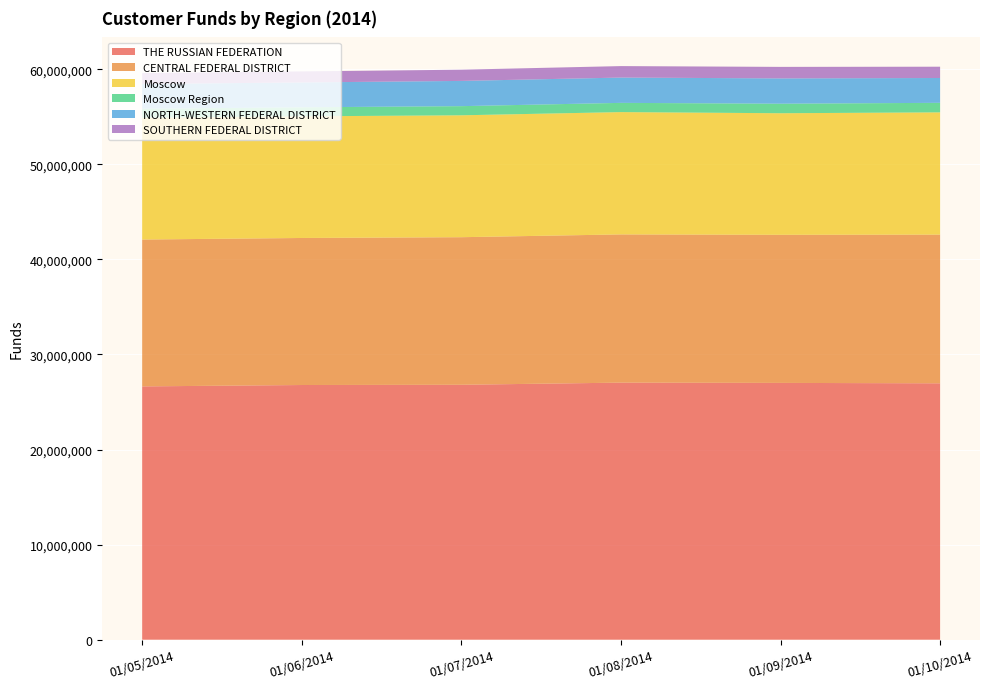

Reading right to left, list all the values displayed in this chart.

THE RUSSIAN FEDERATION: 01/10/2014=26962599	01/09/2014=27005319	01/08/2014=27034041	01/07/2014=26809136	01/06/2014=26783814	01/05/2014=26637995
CENTRAL FEDERAL DISTRICT: 01/10/2014=15637901	01/09/2014=15574902	01/08/2014=15587924	01/07/2014=15519767	01/06/2014=15462942	01/05/2014=15444868
Moscow: 01/10/2014=12856363	01/09/2014=12784587	01/08/2014=12862542	01/07/2014=12818539	01/06/2014=12792740	01/05/2014=12812649
Moscow Region: 01/10/2014=1003095	01/09/2014=1002597	01/08/2014=971058	01/07/2014=962317	01/06/2014=950080	01/05/2014=937988
NORTH-WESTERN FEDERAL DISTRICT: 01/10/2014=2609699	01/09/2014=2660630	01/08/2014=2660019	01/07/2014=2653521	01/06/2014=2611063	01/05/2014=2606839
SOUTHERN FEDERAL DISTRICT: 01/10/2014=1189103	01/09/2014=1210832	01/08/2014=1207638	01/07/2014=1179605	01/06/2014=1164739	01/05/2014=1146068